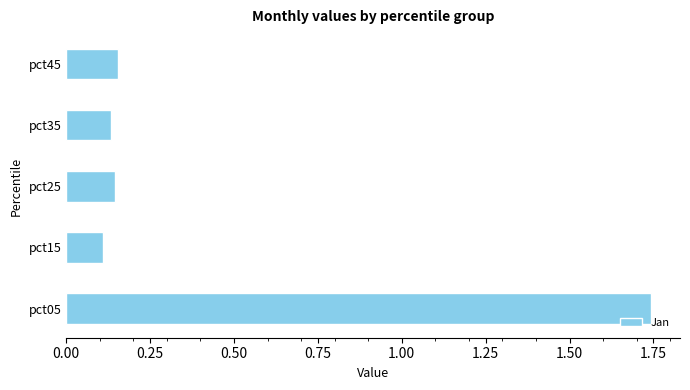

What is the average value?

0.5